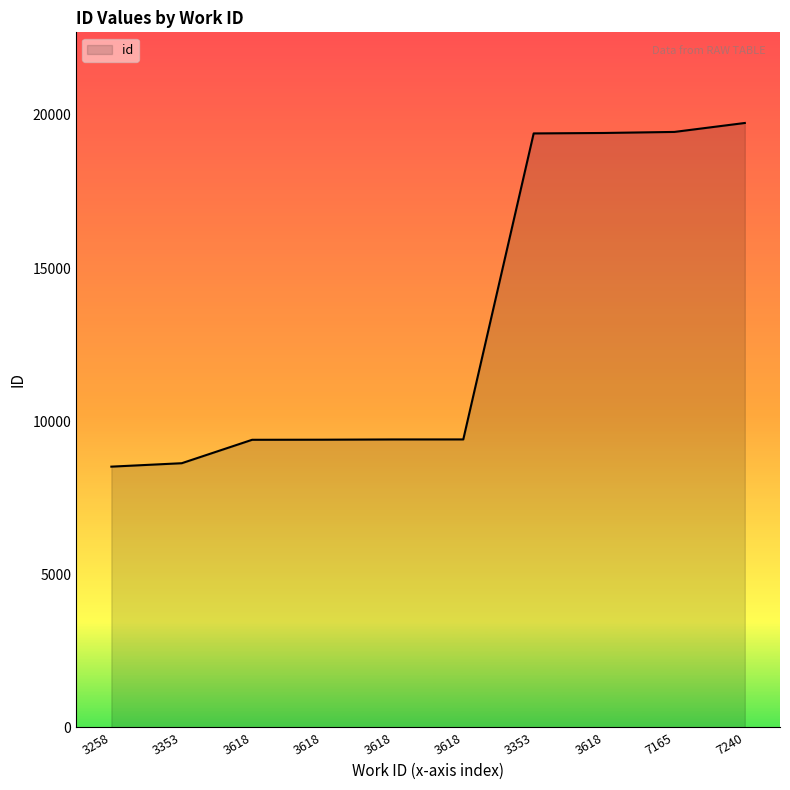

Does the chart have visible grid lines?

No